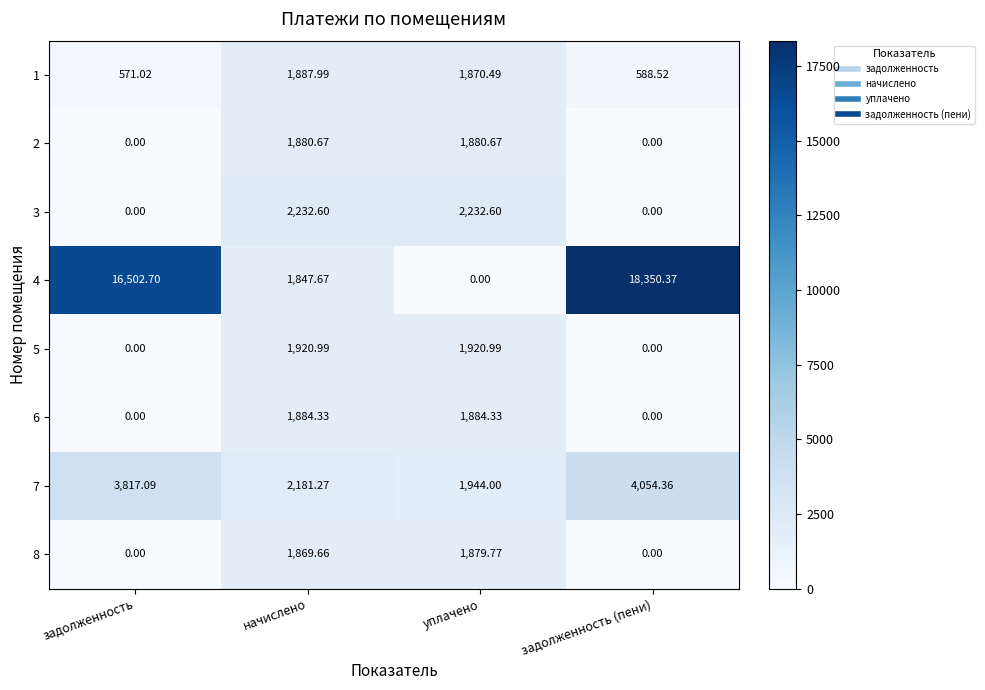

At which category is the sum across all series the highest?

задолженность (пени)